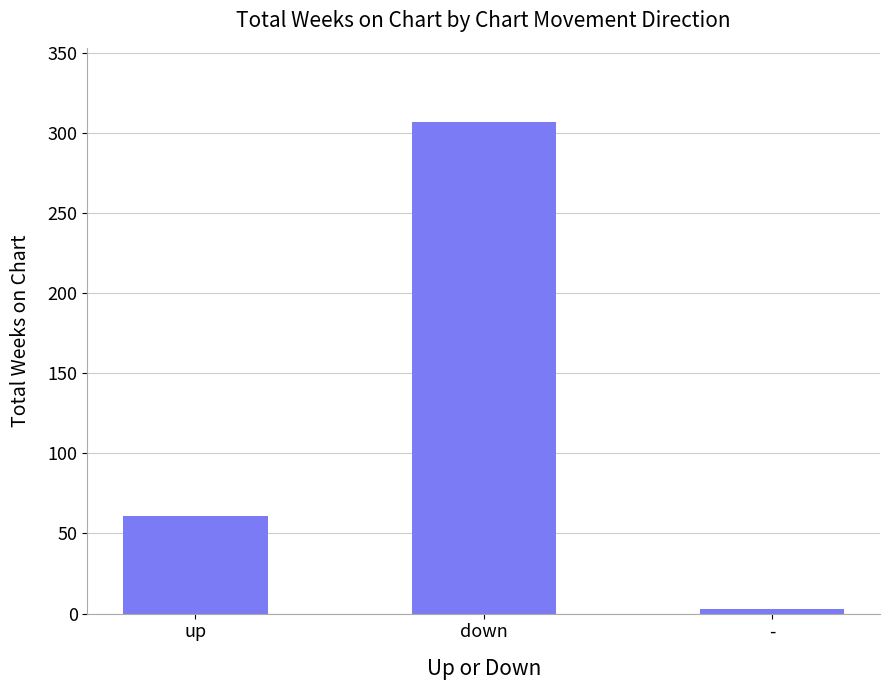

Which category has the highest value across all series?

down